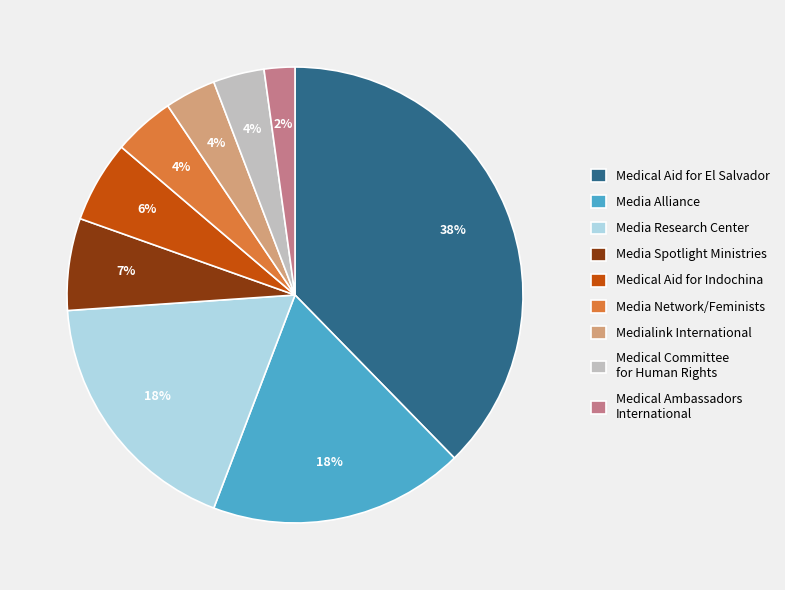

Count the number of slices in the pie.

9